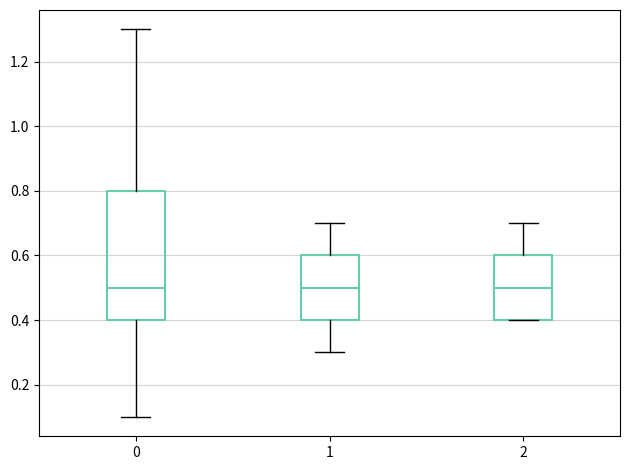

Where is the upper edge of the box at x = 2 on the y-axis? The values are not printed on the chart, so give them approximately, as read against the axis.

0.6